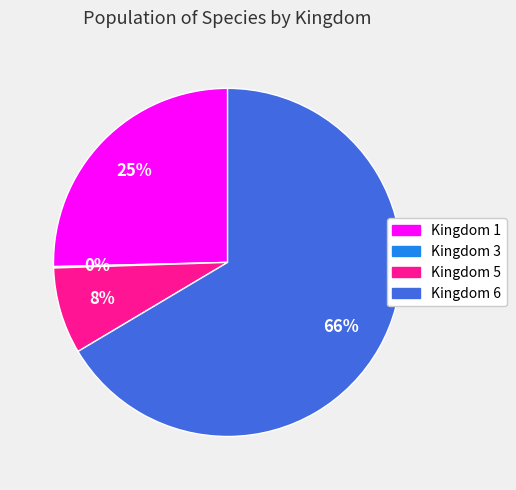

Does any single category account for the majority?

Yes